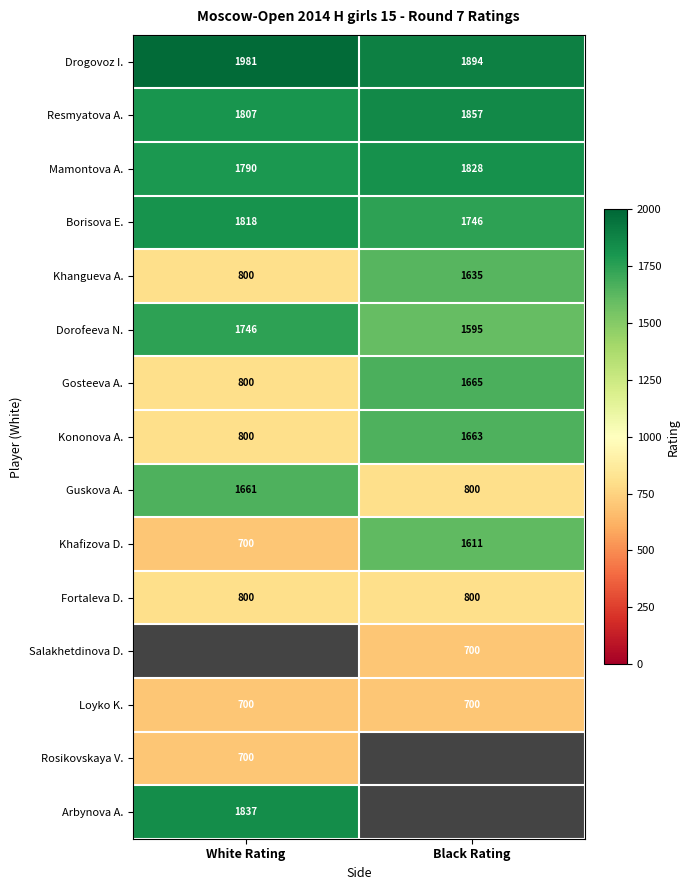

Which category has the highest value in the Guskova A. series?

White Rating